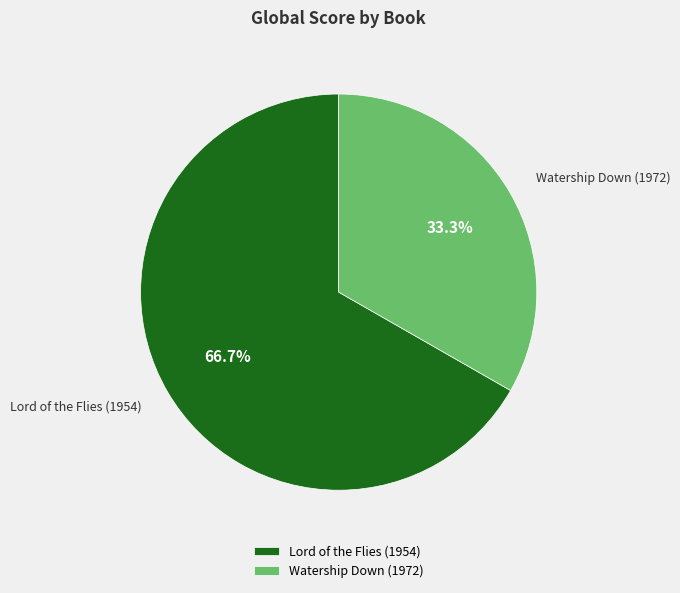

Approximately how many times larger is the value at Lord of the Flies (1954) compared to Watership Down (1972)?

2.0